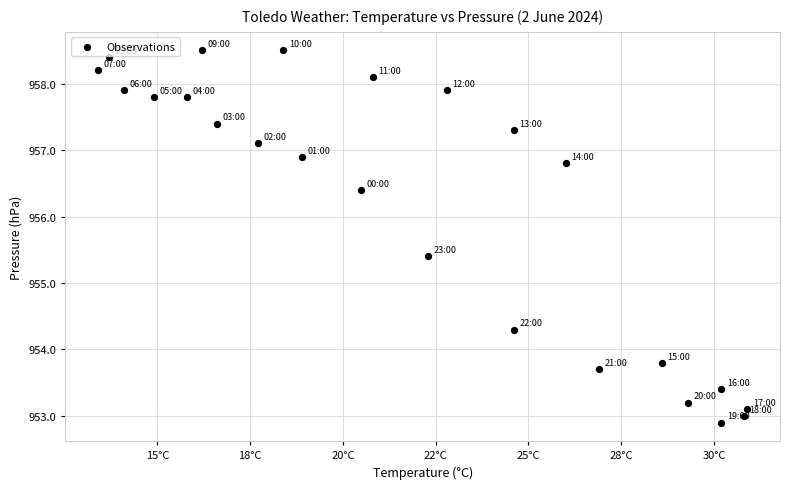

What Y value in the scatter plot is closest to 955?

955.4